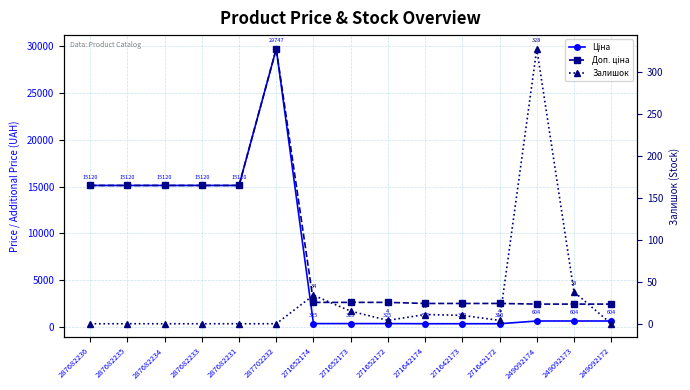

What is the total value across all series at 287682233?

30240.0